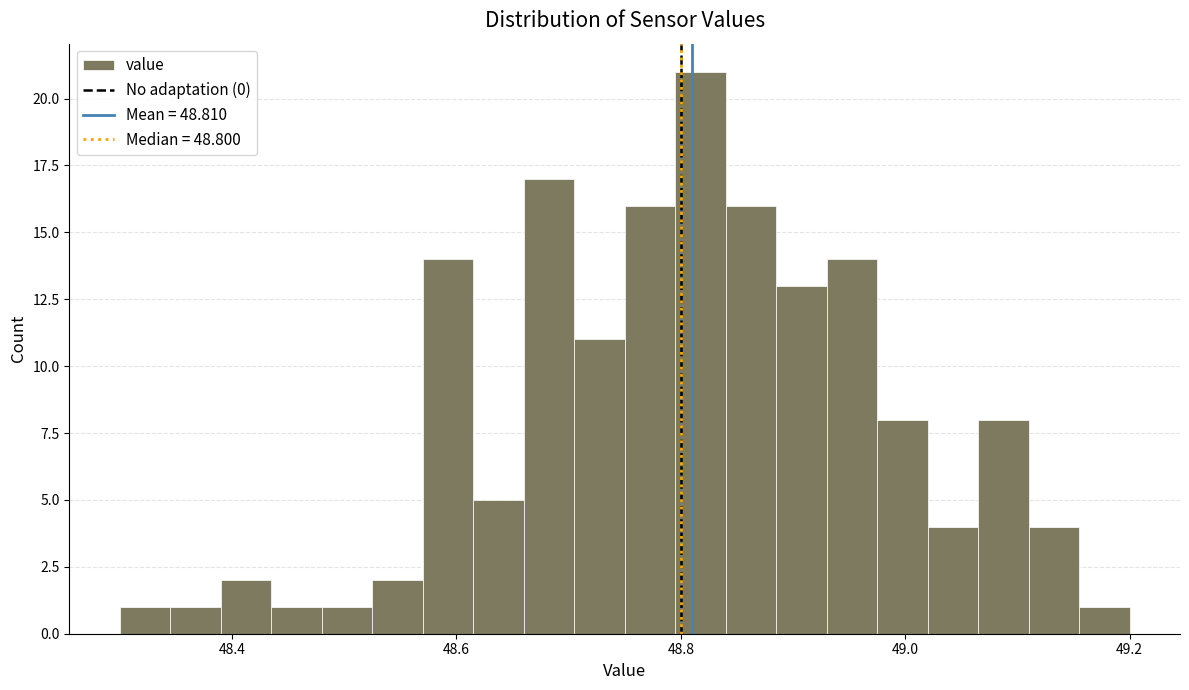

Read against the x-axis, roughly where is the centre of the tallest bar?

48.82